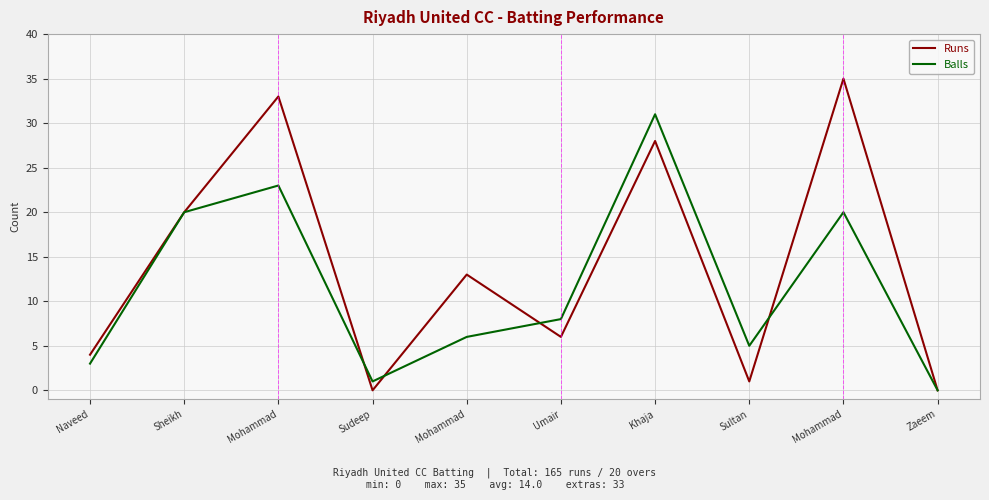

At which category does the chart reach its minimum across all series?

Sudeep